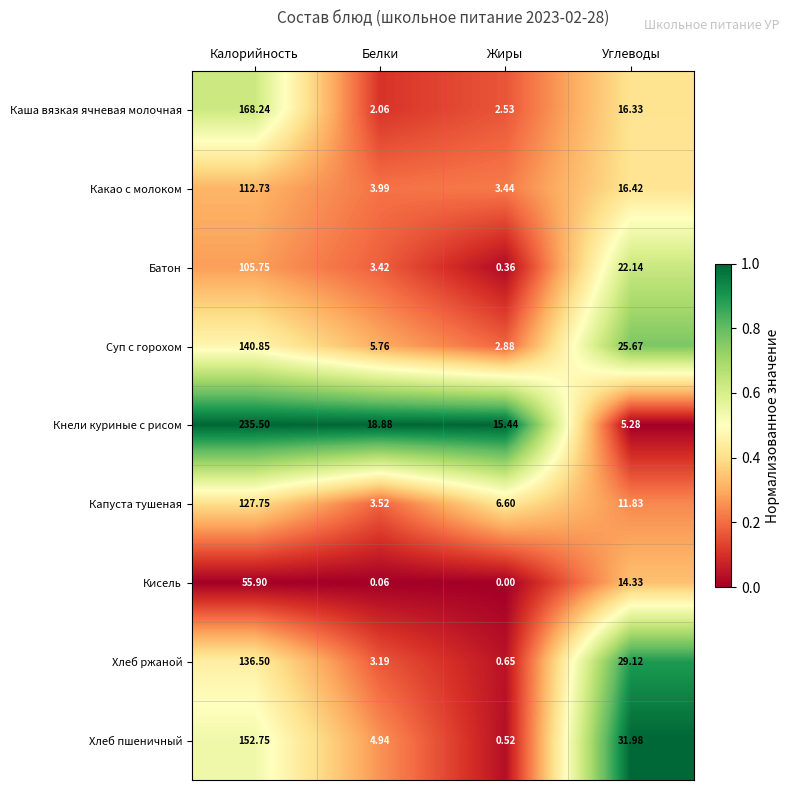

Which series has the largest range (max minus min)?

Кнели куриные с рисом